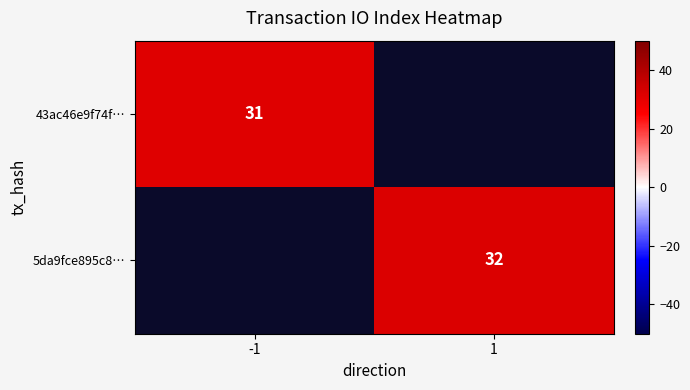

True or false: 43ac46e9f74f… has a value of 10 at -1.

False